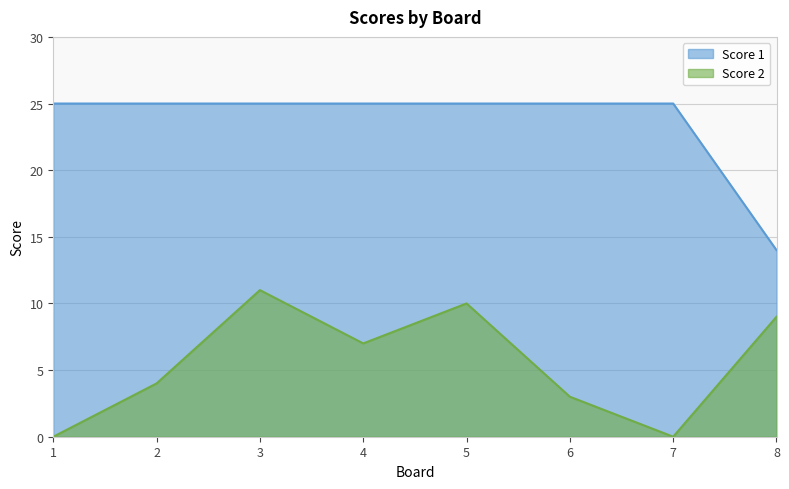

How many data points in Score 2 are less than 7?

4